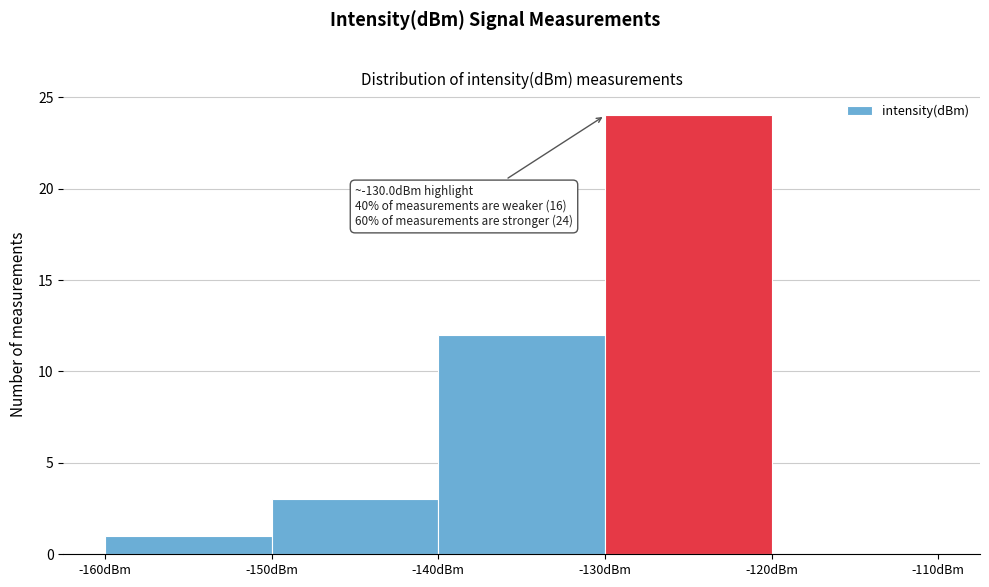

Which range on the x-axis has the tallest bar?

-130 to -120